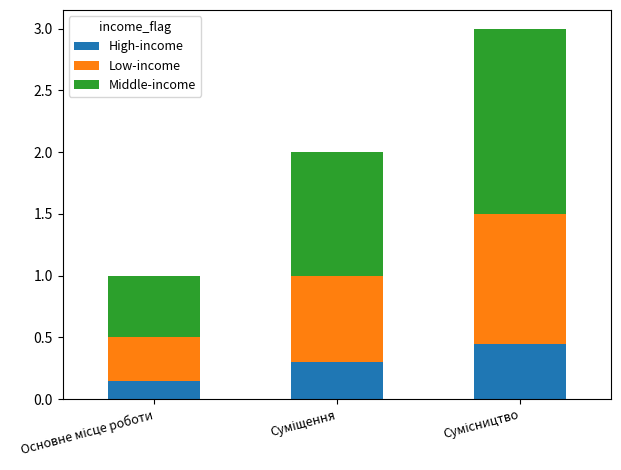

What is the sum of all High-income values?

0.9